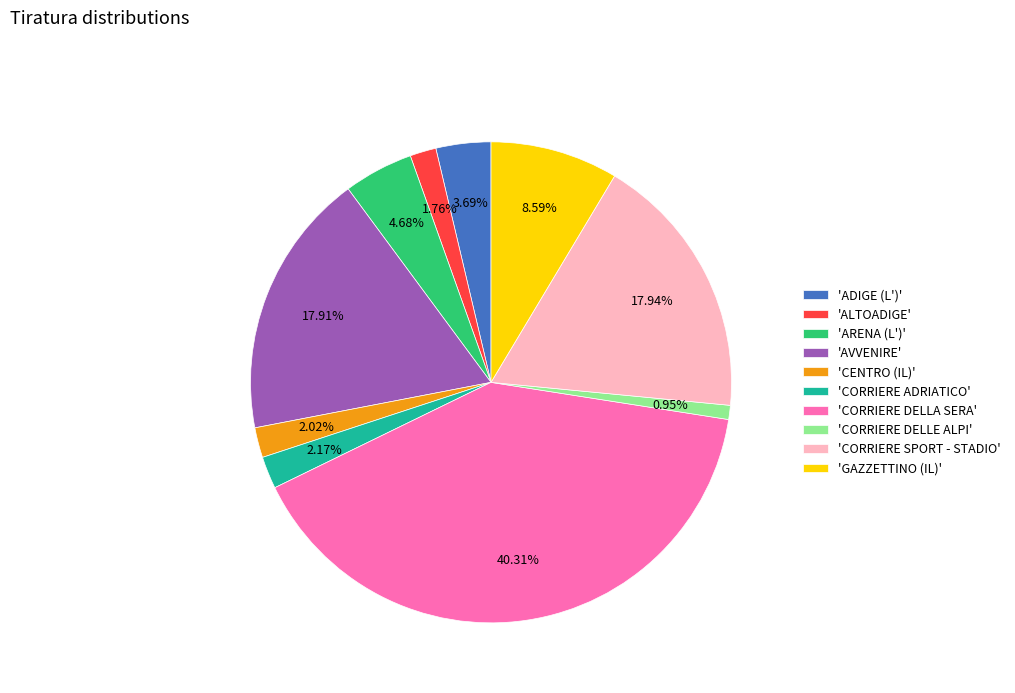

Which has a higher value, 'CORRIERE DELLA SERA' or 'GAZZETTINO (IL)'?

'CORRIERE DELLA SERA'